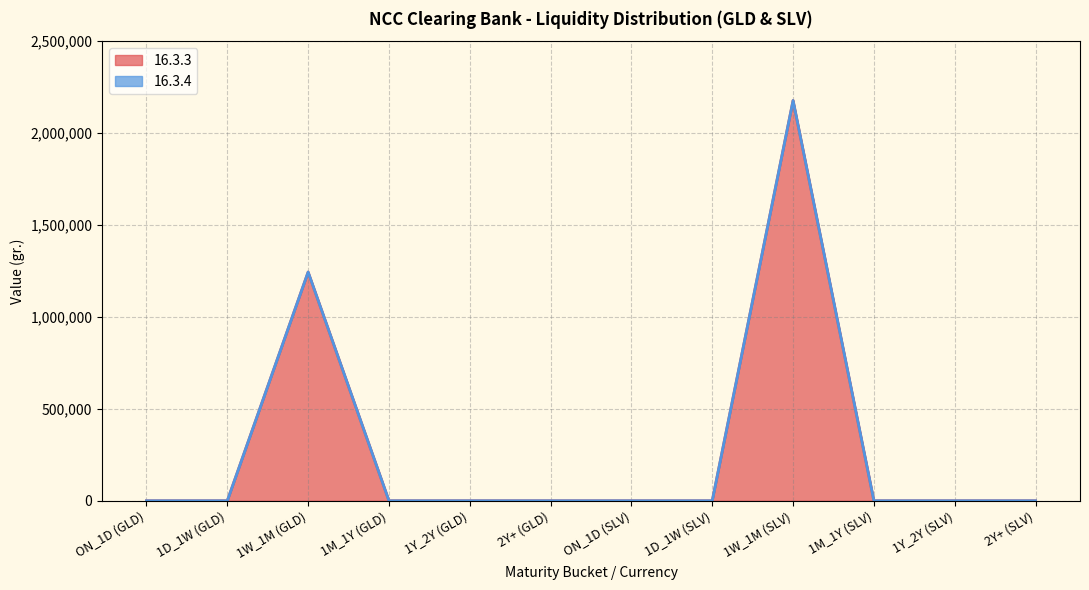

The value at 2Y+ (SLV) is 808451. True or false?

False